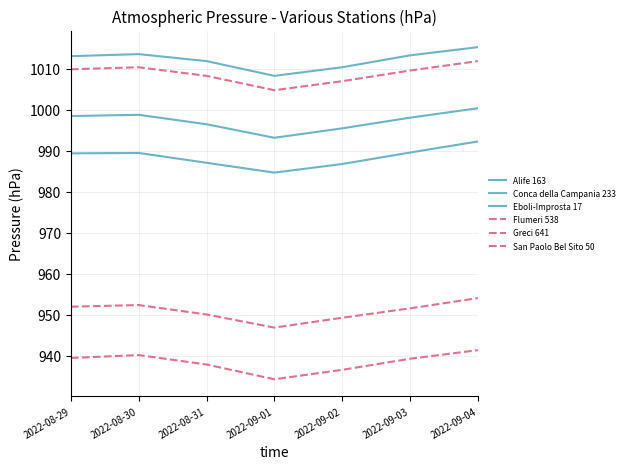

Is this an area chart (filled region under the line)?

No